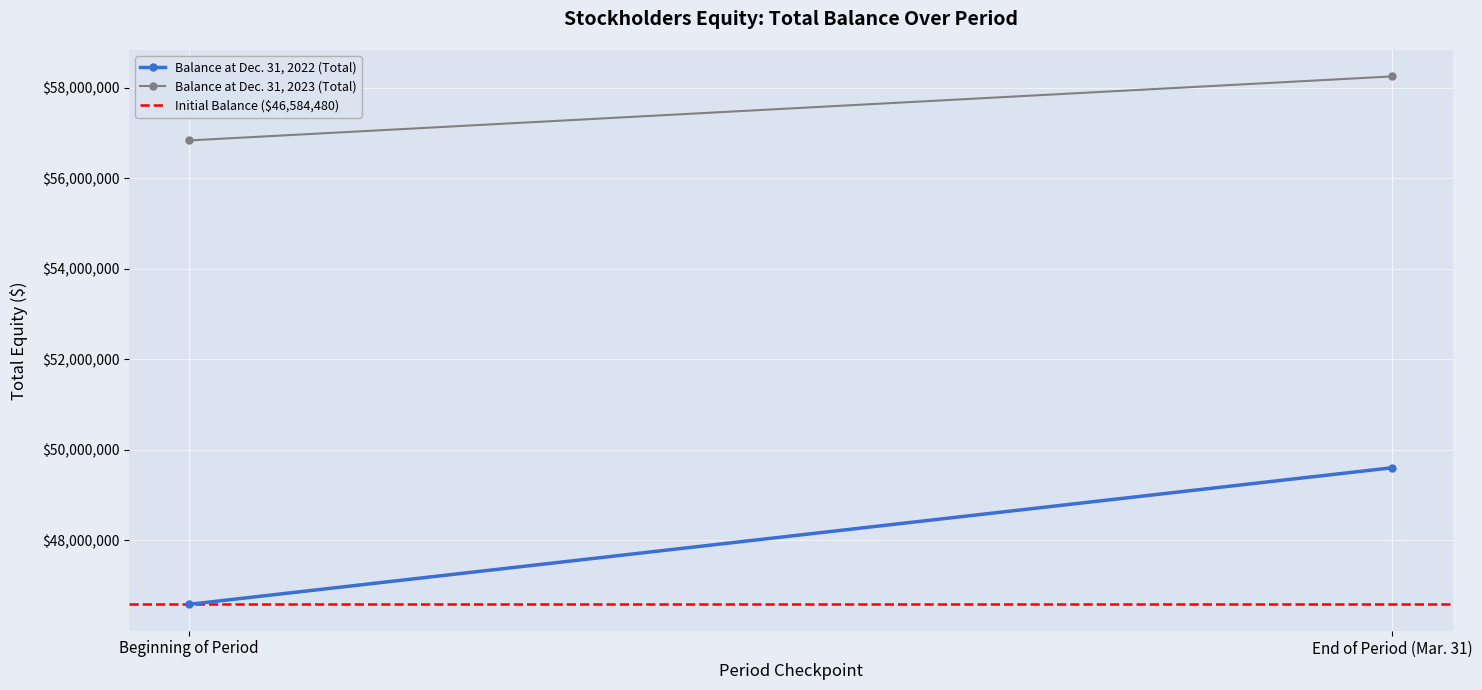

The Balance at Dec. 31, 2023 (Total) series shows 29138487 at Beginning of Period. True or false?

False